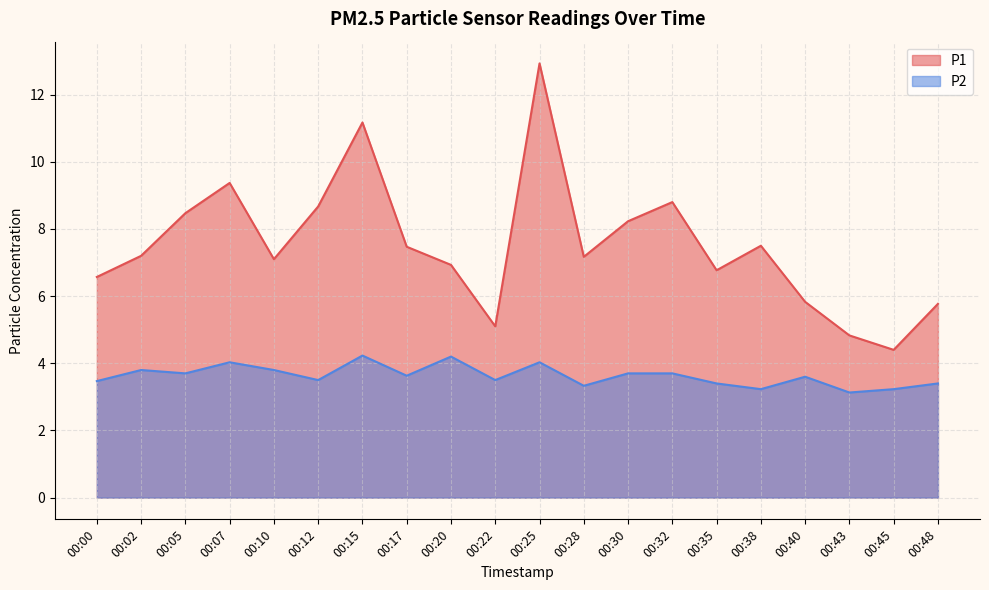

At how many categories does at least one series exceed 6?

15